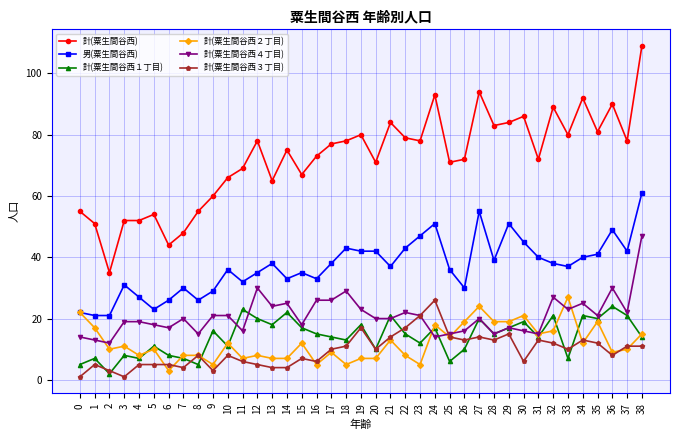

The value of 男(粟生間谷西) at 0 is 33. True or false?

False